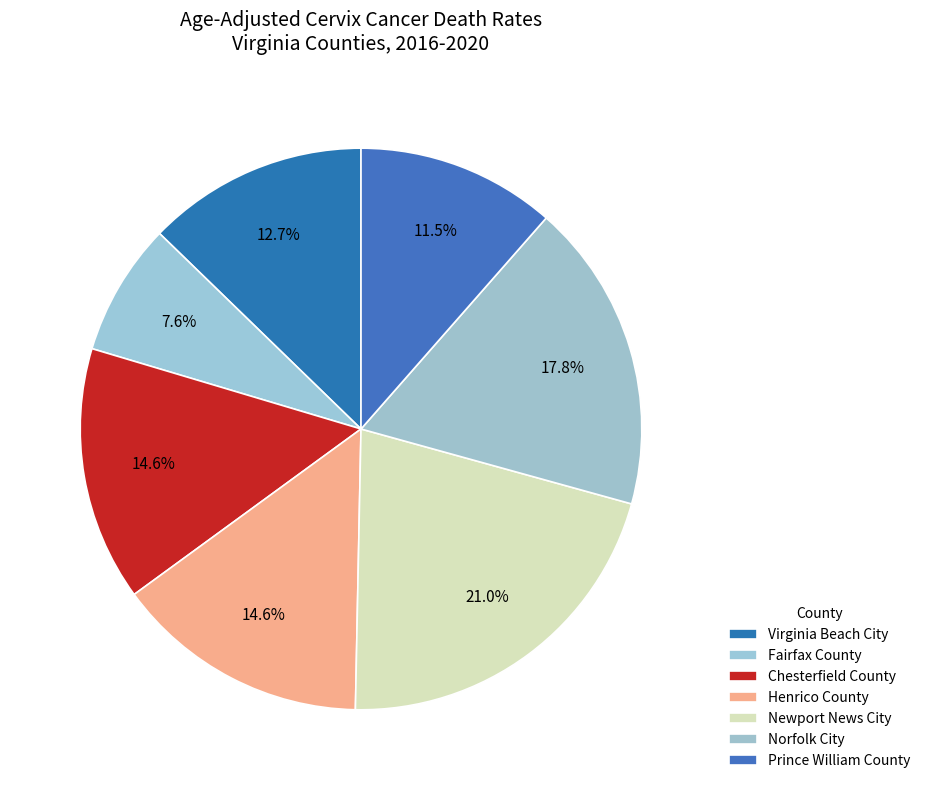

What is the smallest slice in the pie chart?

Fairfax County